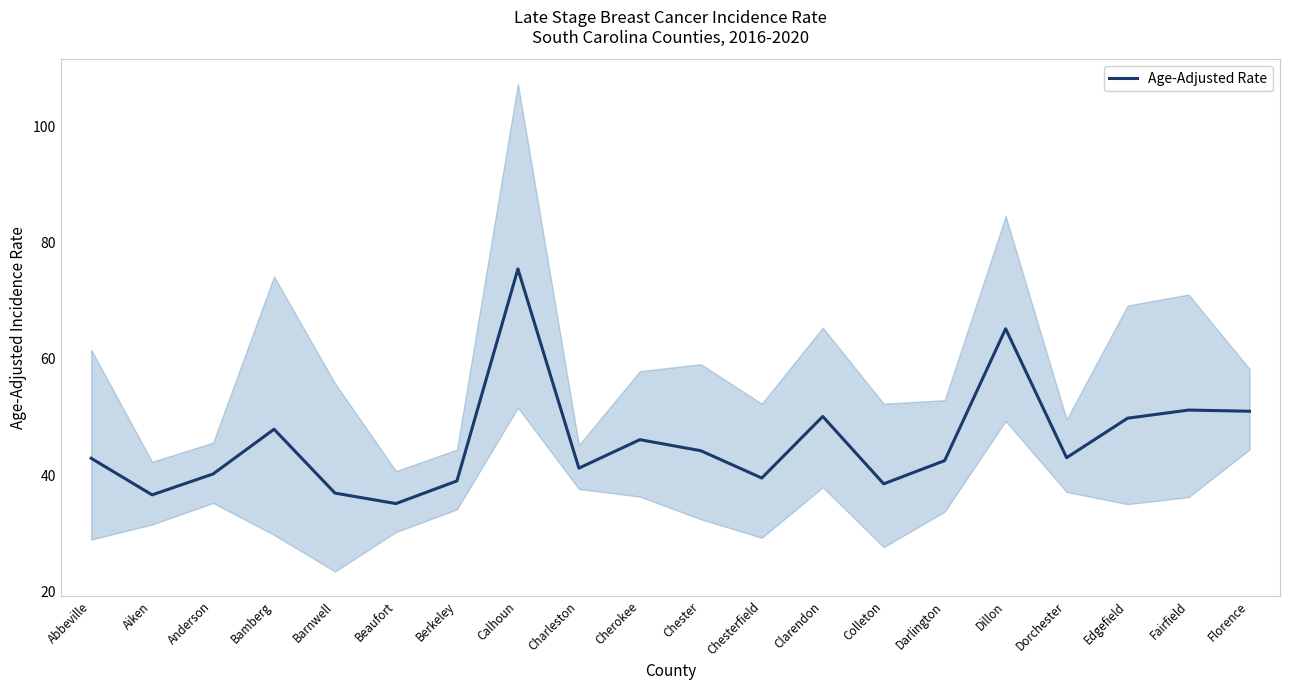

What position from the right is Edgefield?

3